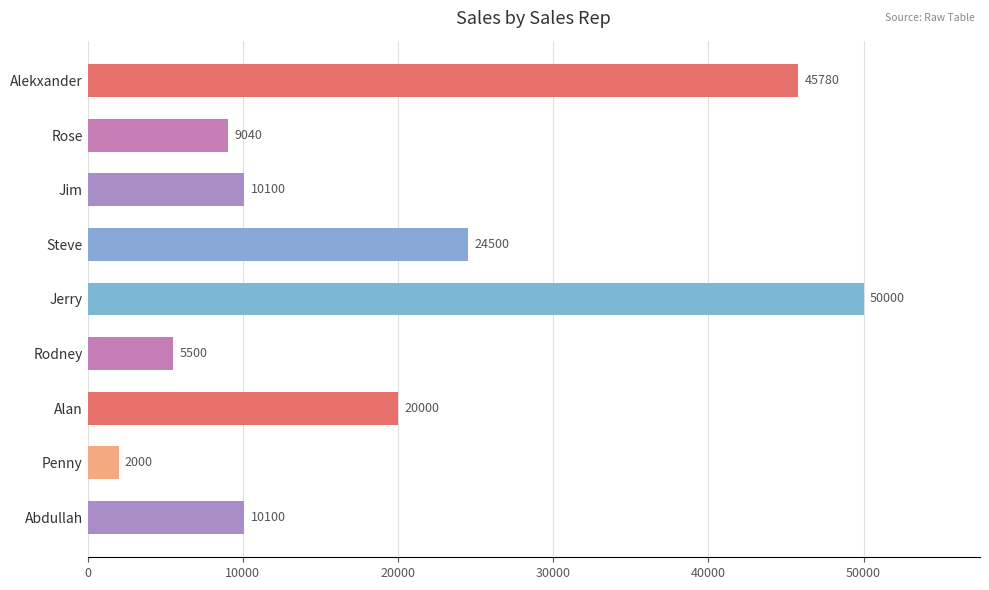

What is the difference between the values at Alekxander and Rose?

36740